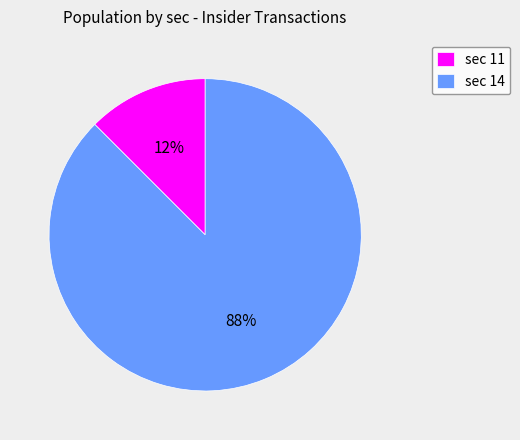

How many slices are in this pie chart?

2